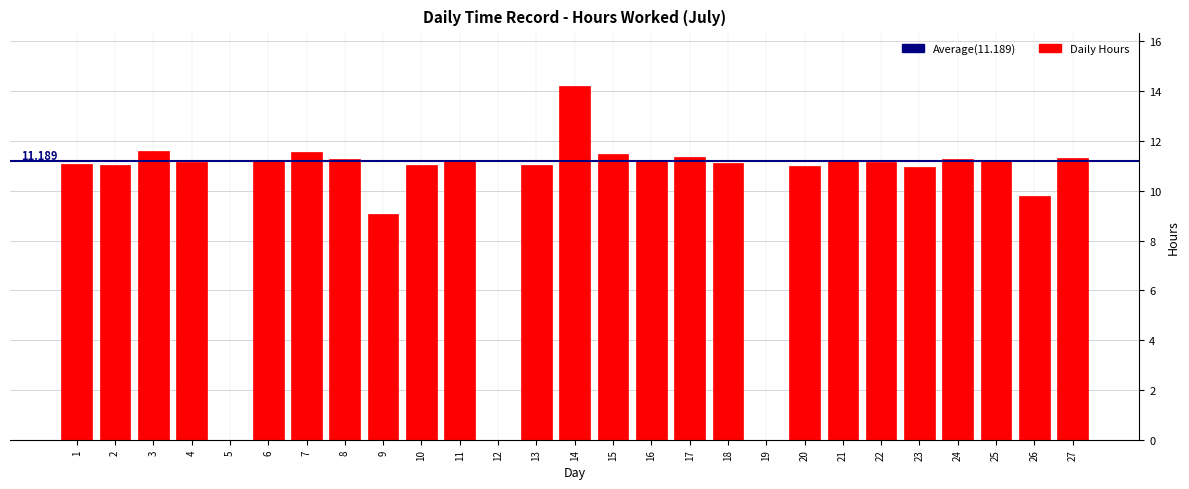

Which has a higher value, 26 or 3?

3